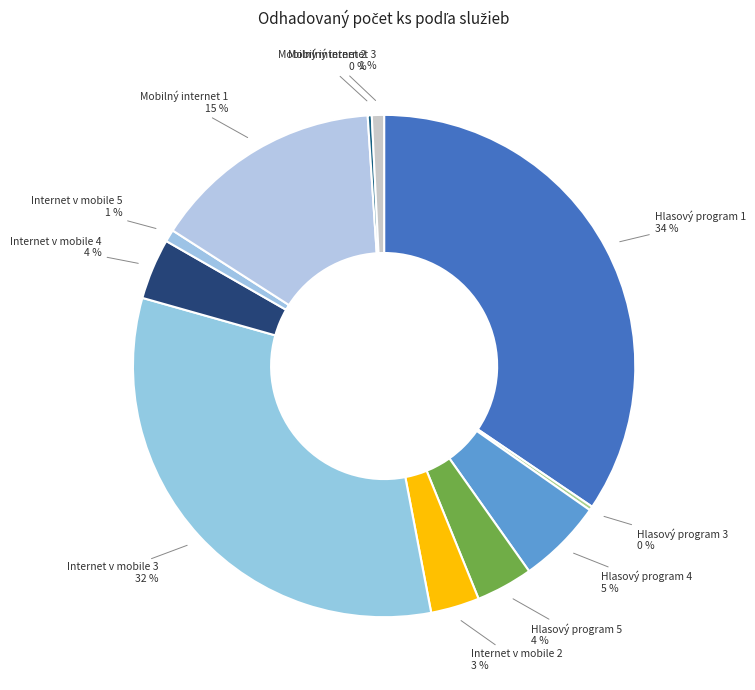

Combined, do Hlasový program 1 and Internet v mobile 2 account for over 50%?

No